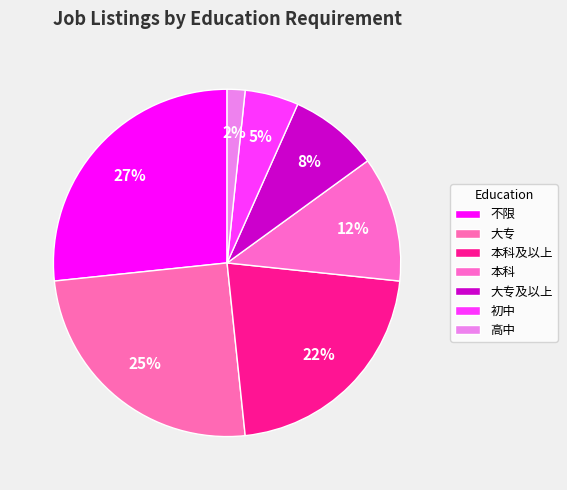

What is the ratio of the value at 不限 to the value at 本科?

2.3